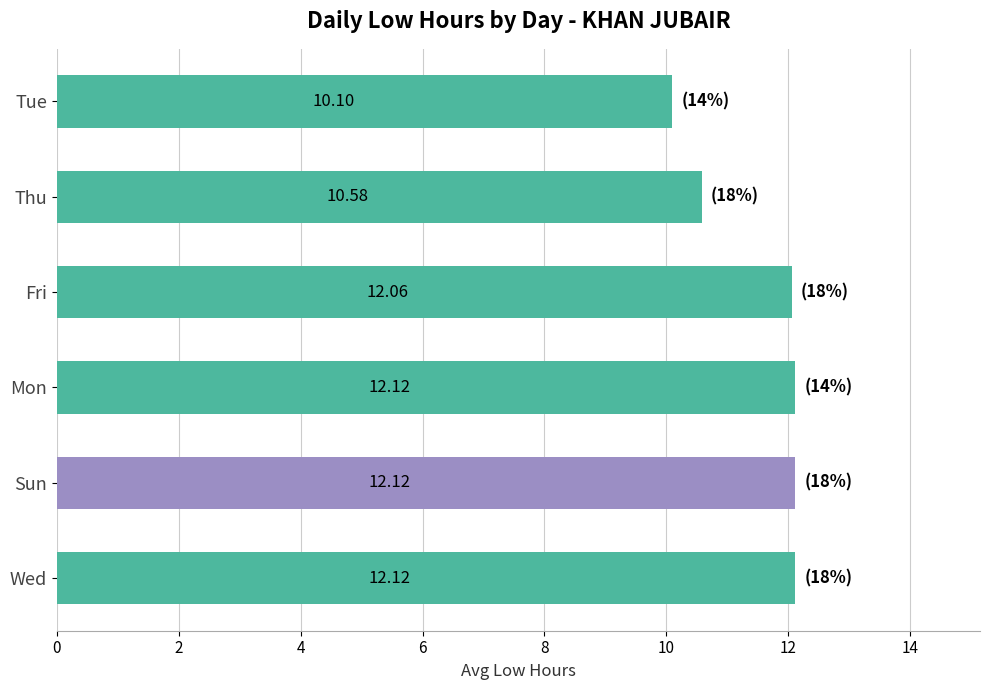

Which category has the lowest value across all series?

Tue